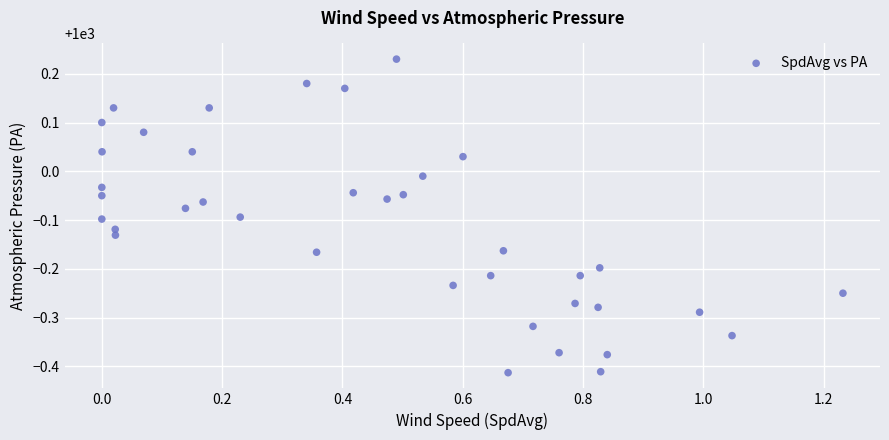

What is the range of Y values (max minus min)?

0.6